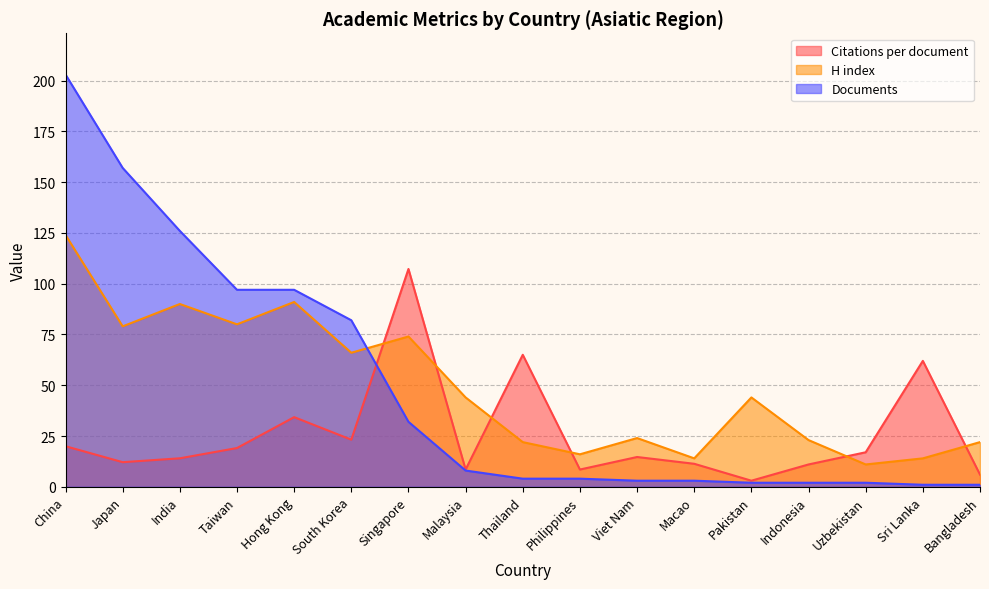

Rank the series by their maximum value, from lowest to highest.

Citations per document, H index, Documents